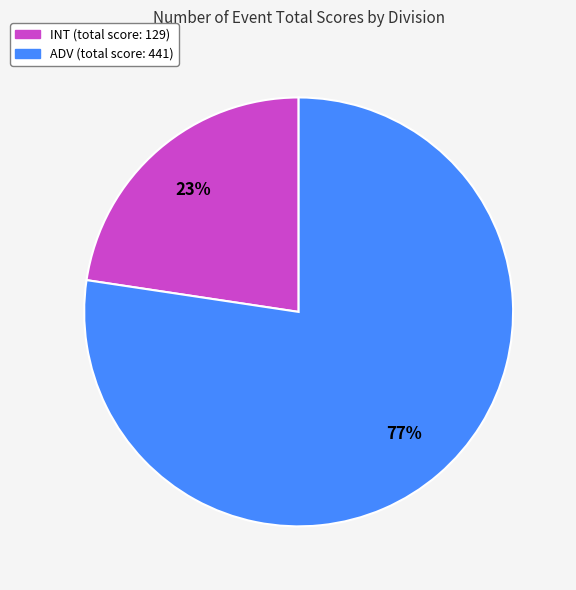

Is there a majority slice in this chart?

Yes